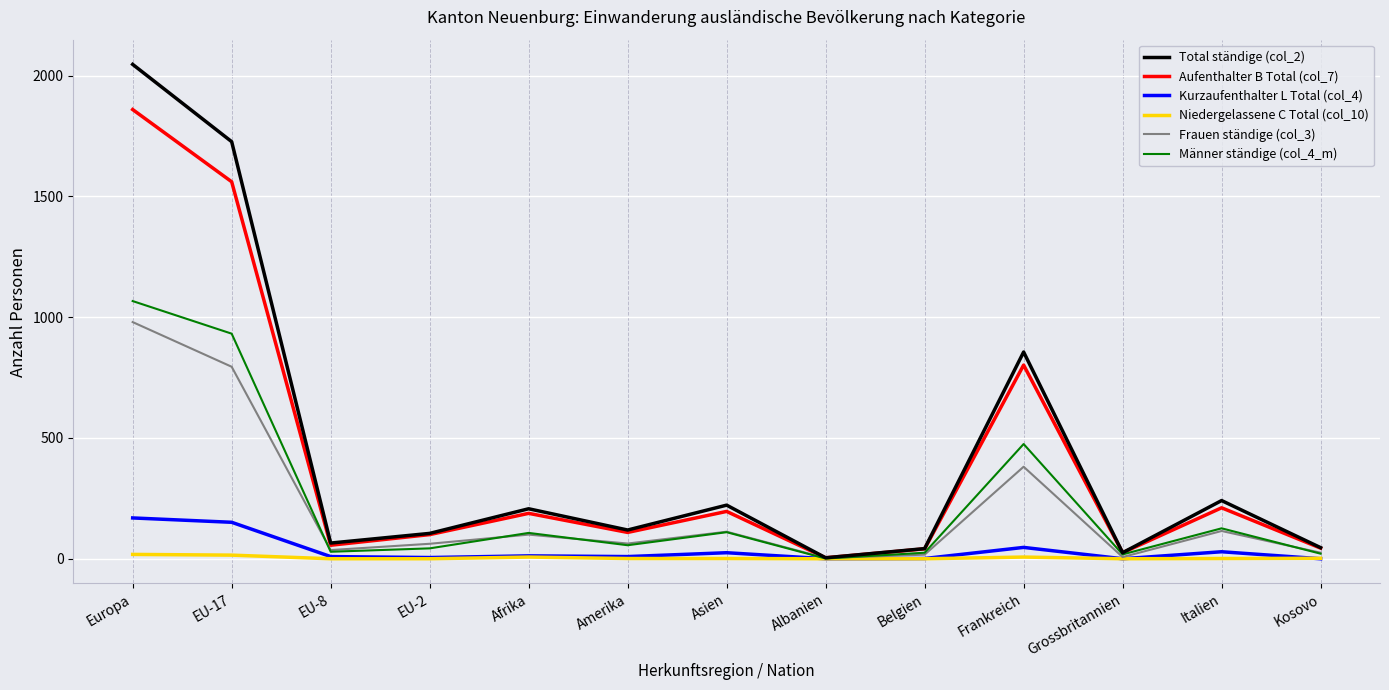

What are all the series names shown in the legend?

Total ständige (col_2), Aufenthalter B Total (col_7), Kurzaufenthalter L Total (col_4), Niedergelassene C Total (col_10), Frauen ständige (col_3), Männer ständige (col_4_m)